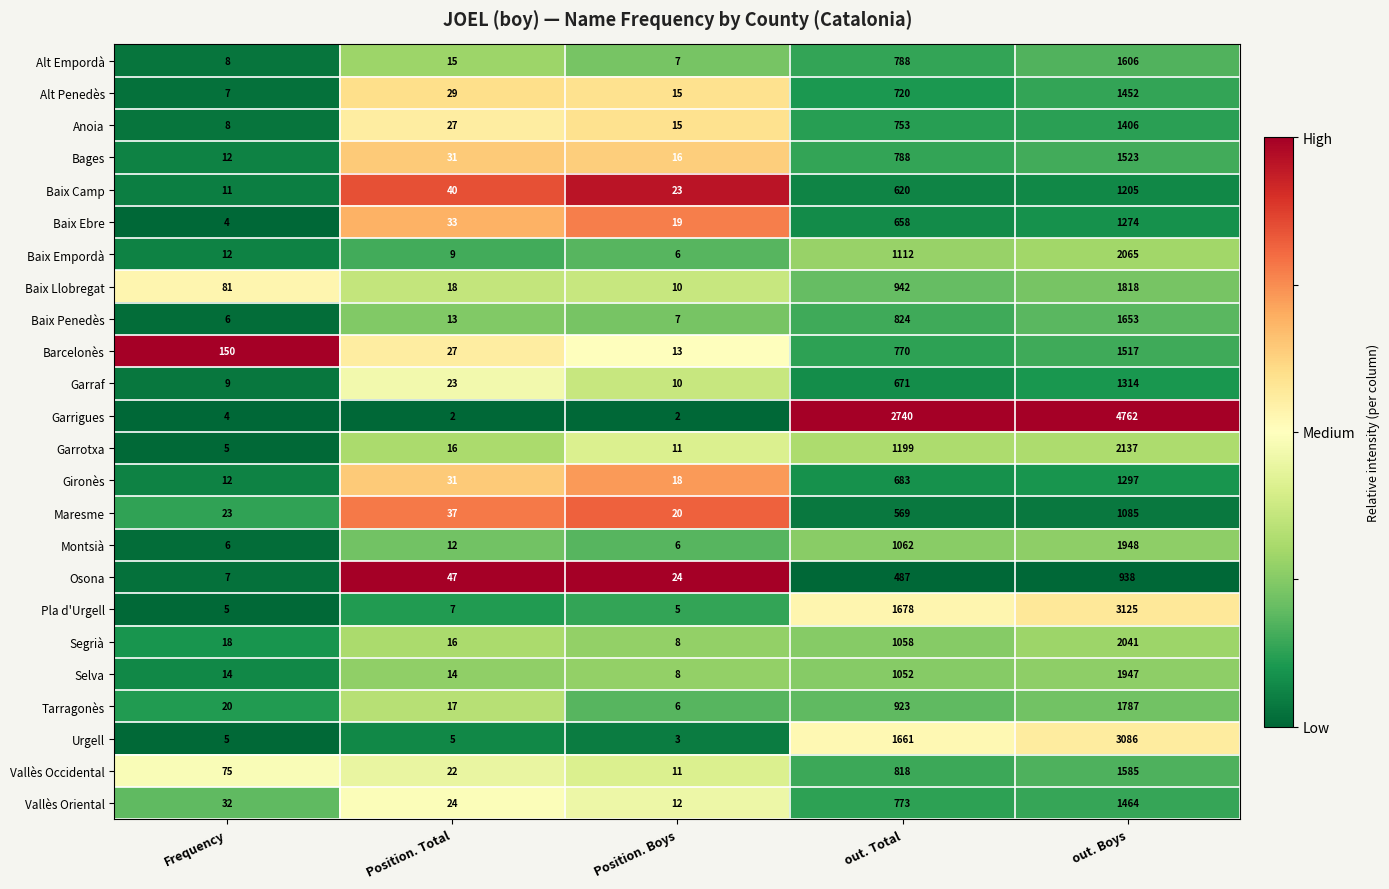

What is the approximate value of Selva at out. Total, to the nearest 100?

1100